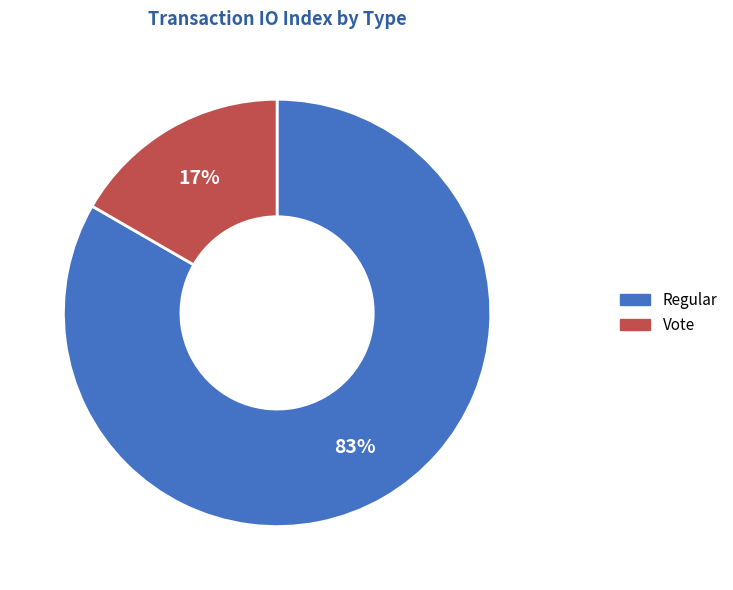

What is the majority slice?

Regular